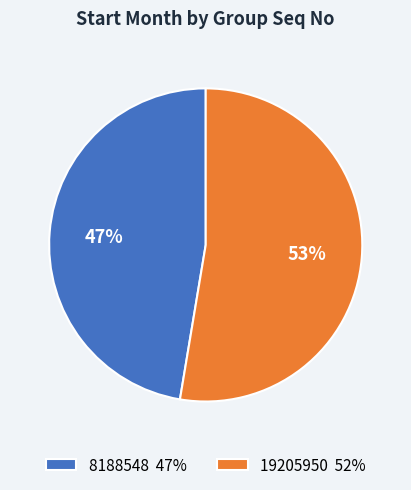

Is 19205950 the majority of the pie?

Yes